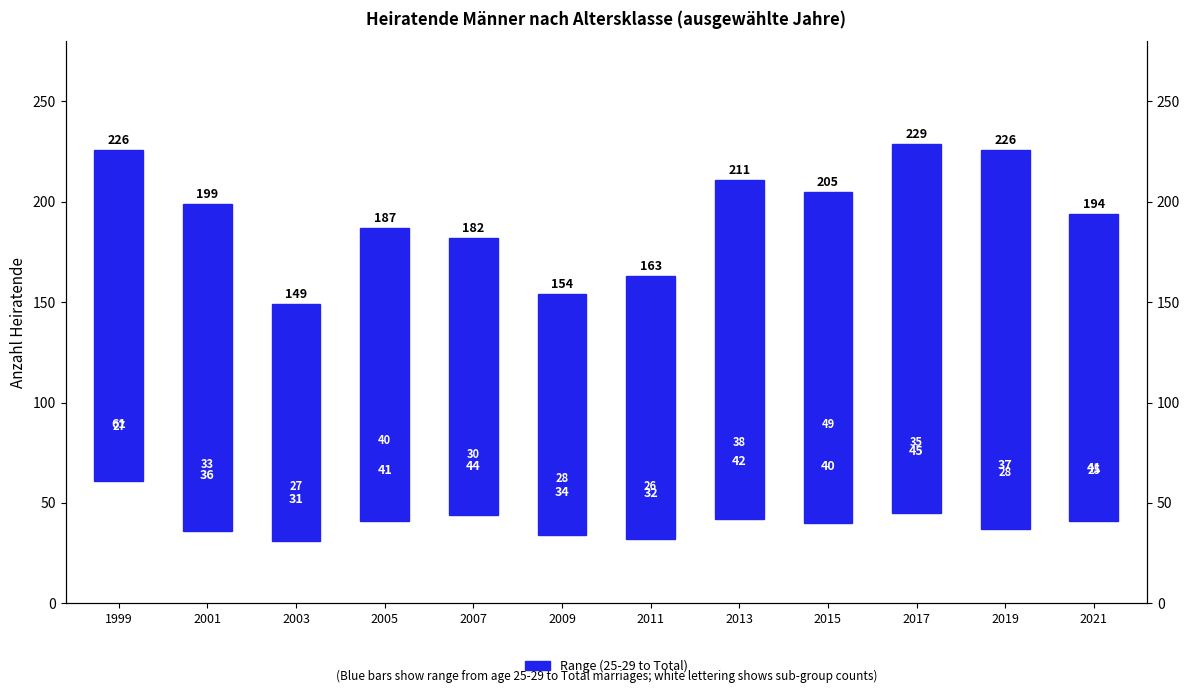

Reading left to right, what are all the values shown in this chart?

165	163	118	146	138	120	131	169	165	184	189	153